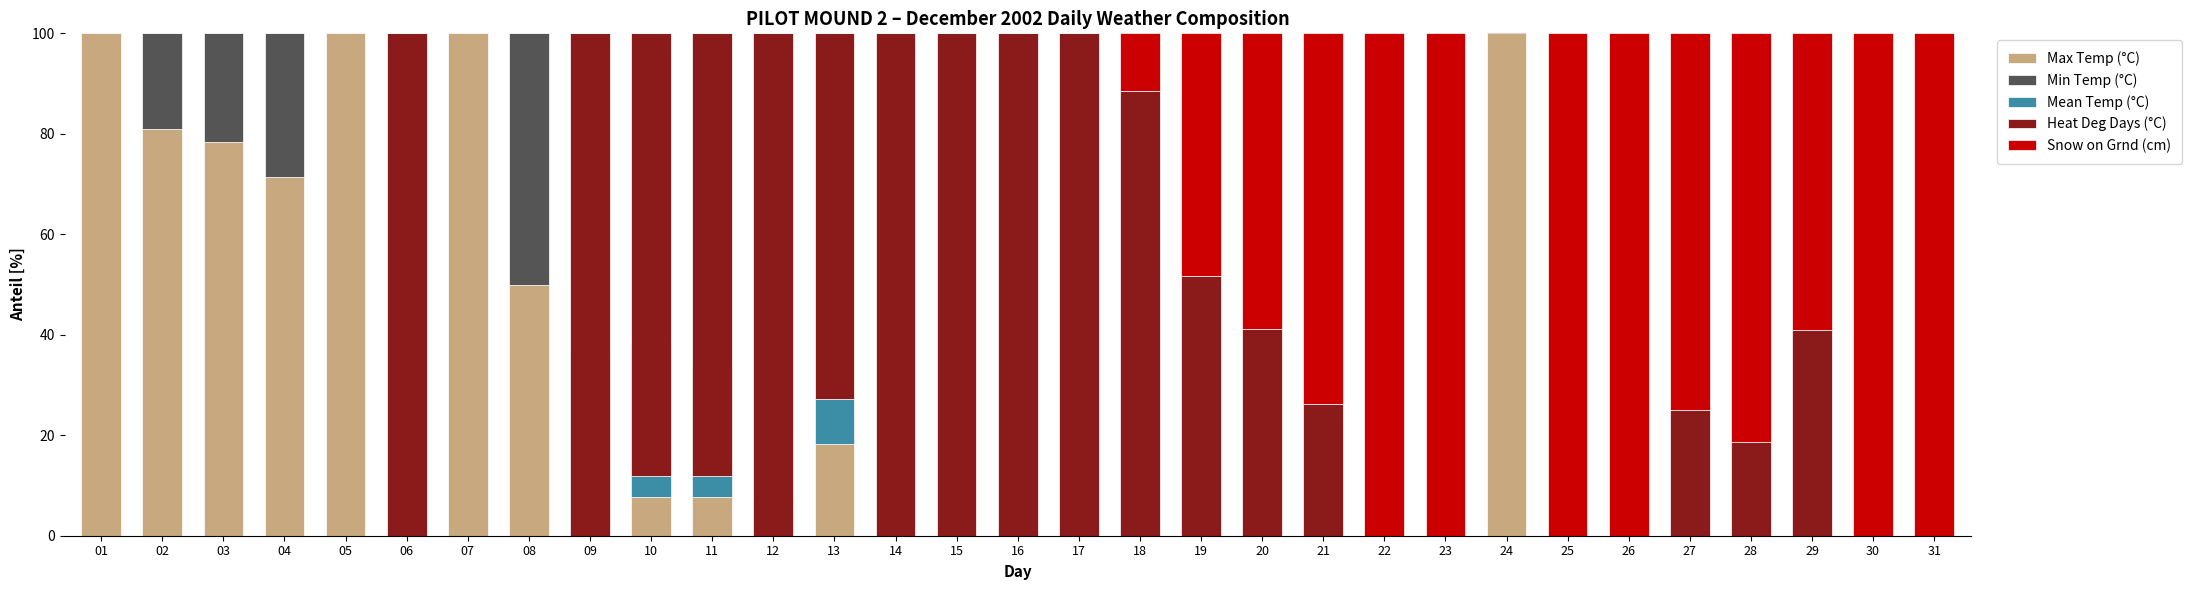

Between 18 and 26, which series saw the biggest shift?

Heat Deg Days (°C)